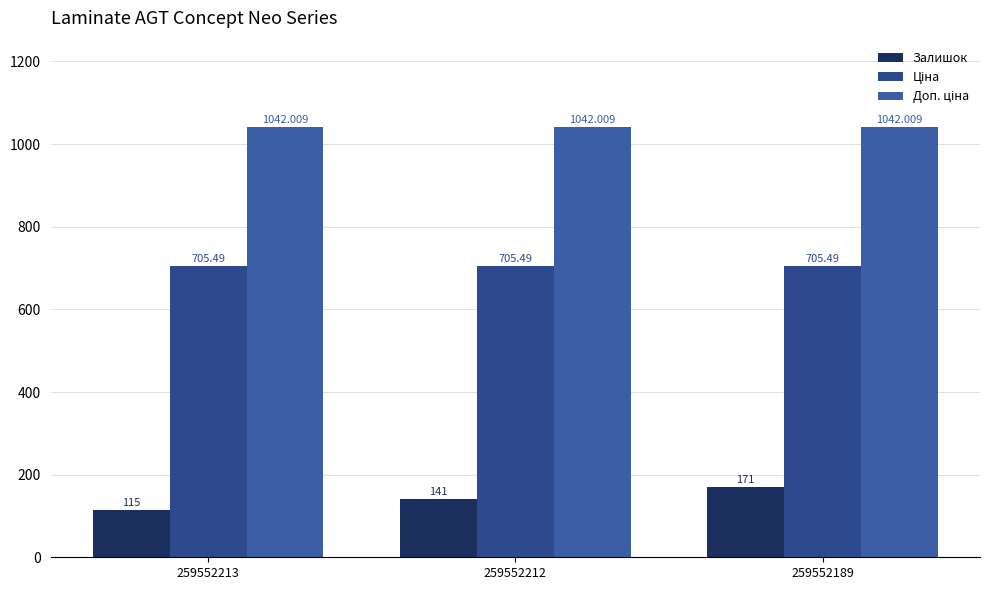

The Залишок series shows 159.3 at 259552213. True or false?

False